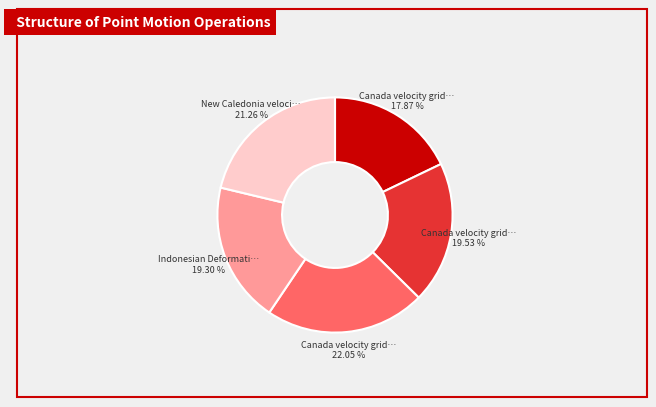

Does any single category account for the majority?

No